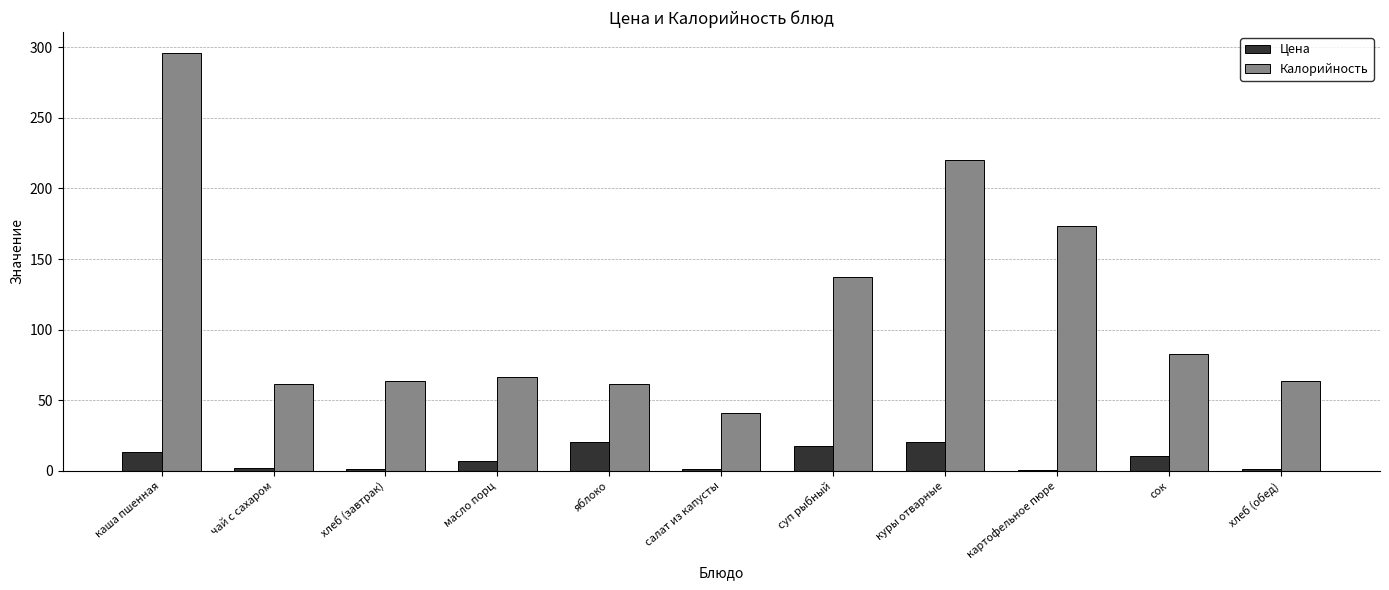

How many data points does each series have?

11